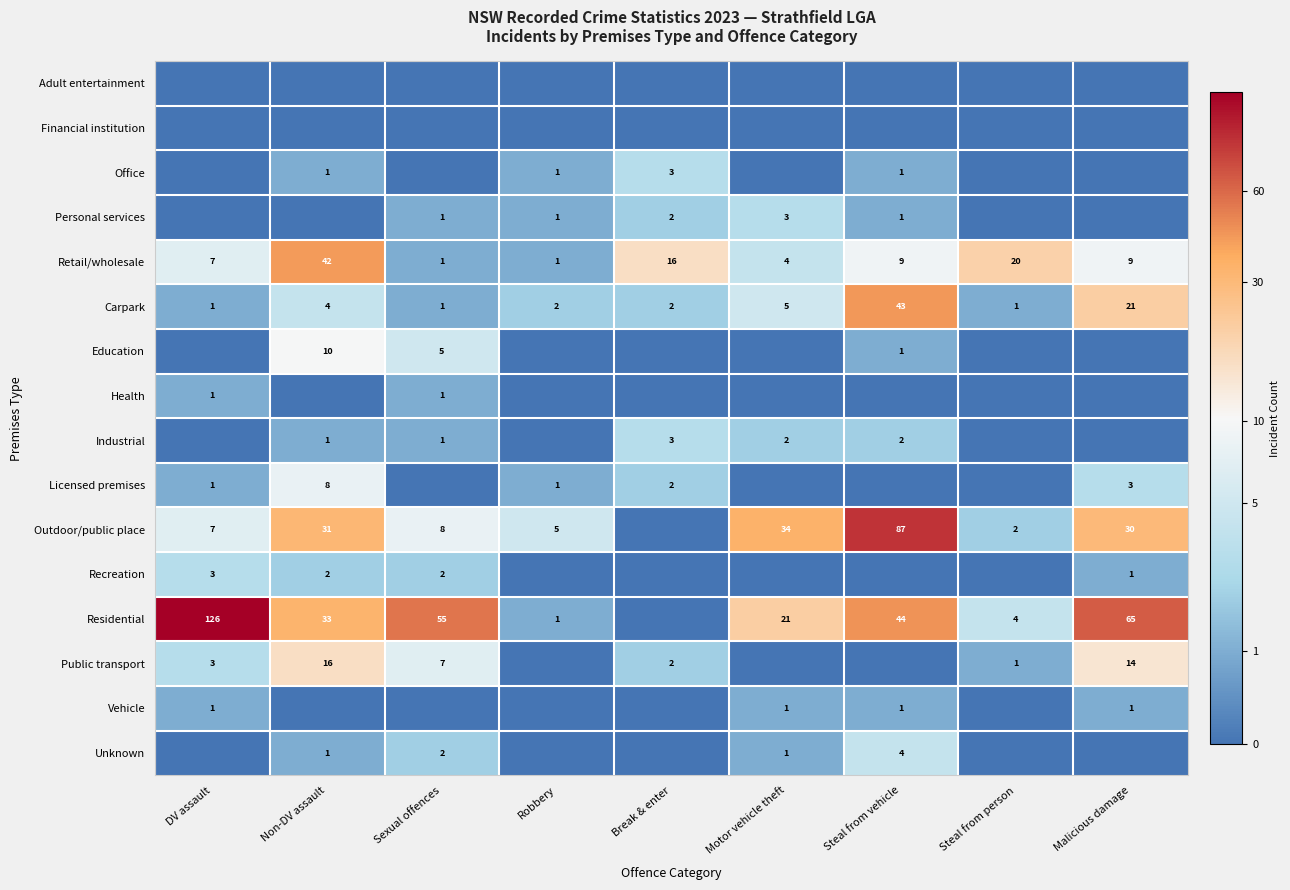

The value of Outdoor/public place at Non-DV assault is 31. True or false?

True